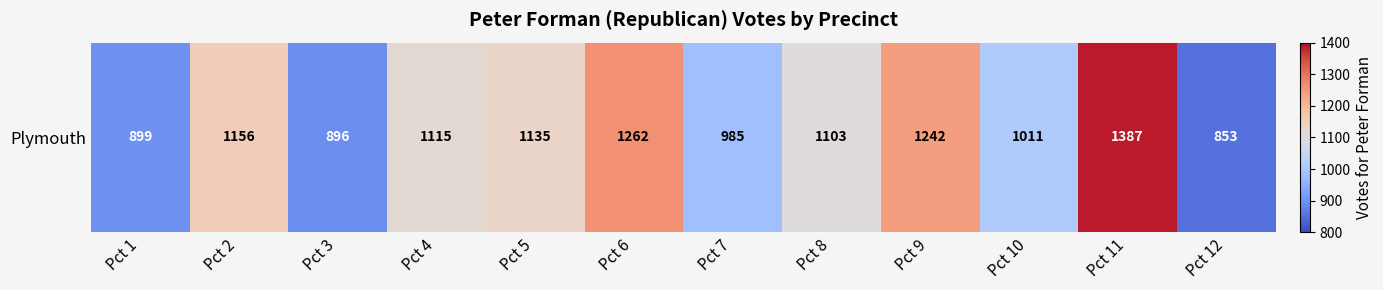

Rank the categories by value from lowest to highest.

Pct 12, Pct 3, Pct 1, Pct 7, Pct 10, Pct 8, Pct 4, Pct 5, Pct 2, Pct 9, Pct 6, Pct 11